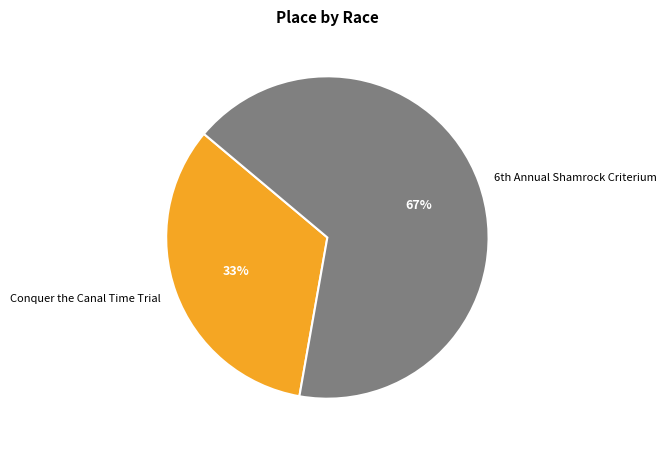

To the nearest percent, what percentage of the pie is Conquer the Canal Time Trial?

33%